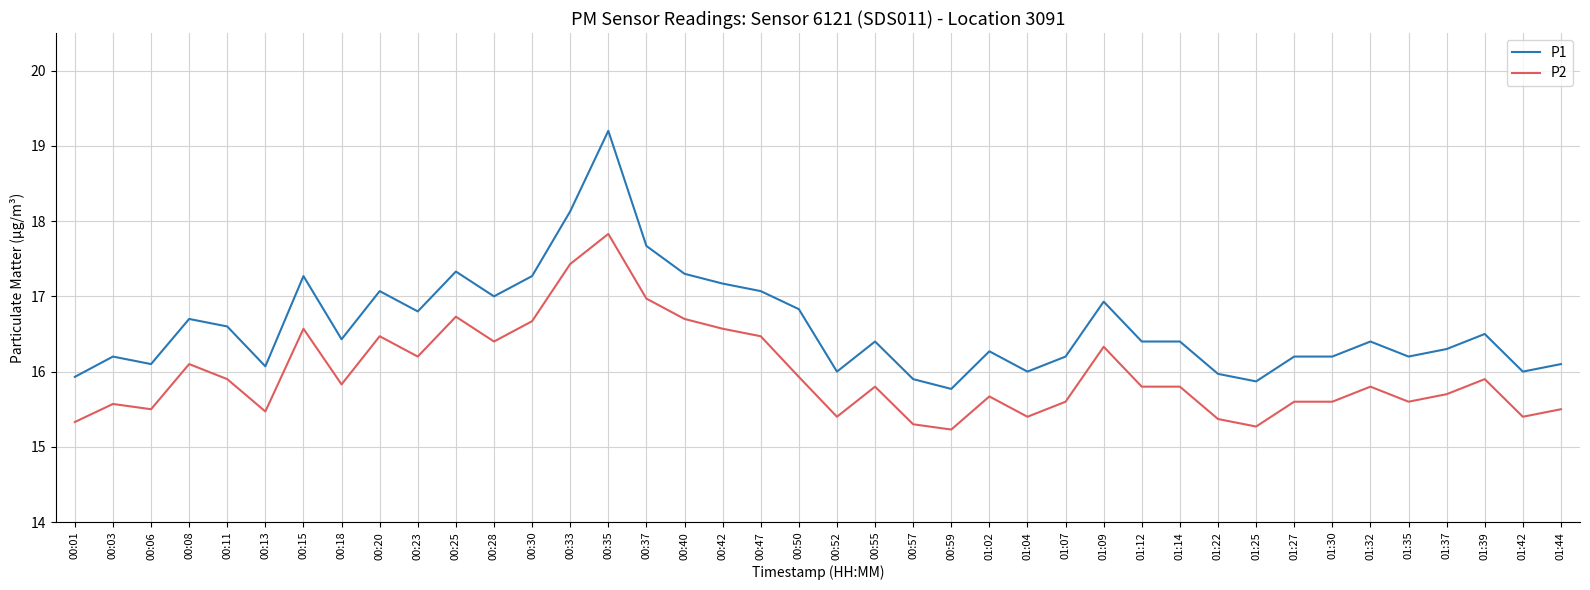

What position from the right is 01:44?

1